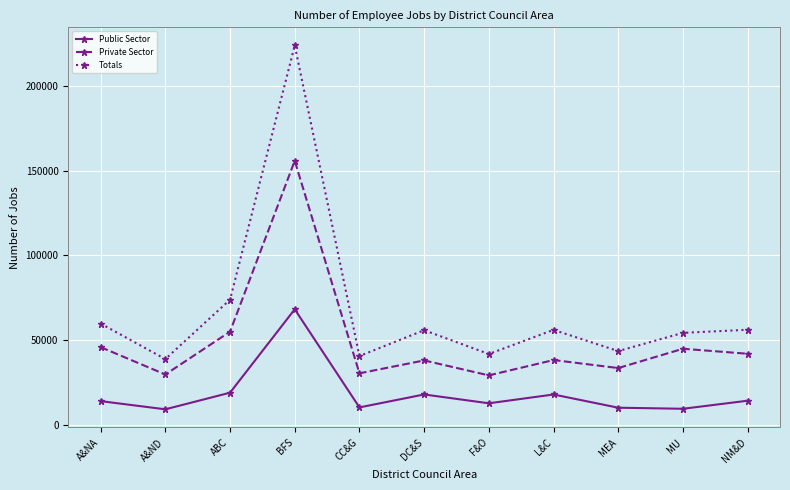

In Totals, how many points are lower than both neighbors (excluding endpoints)?

4